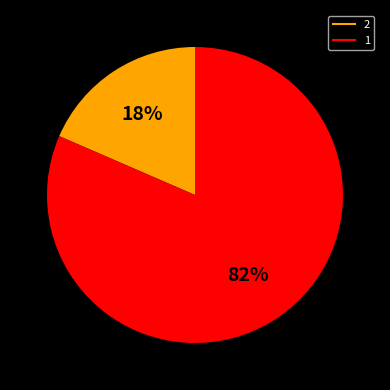

Rank the categories by value from lowest to highest.

2, 1